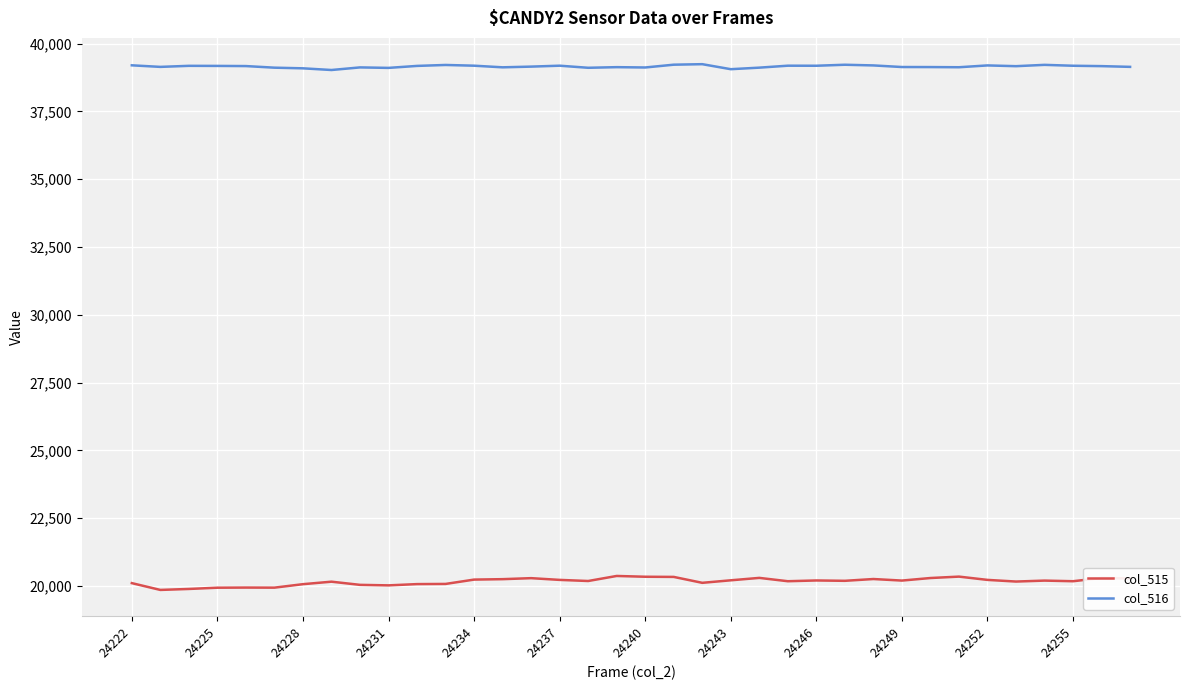

Rank the series by their average value, from highest to lowest.

col_516, col_515